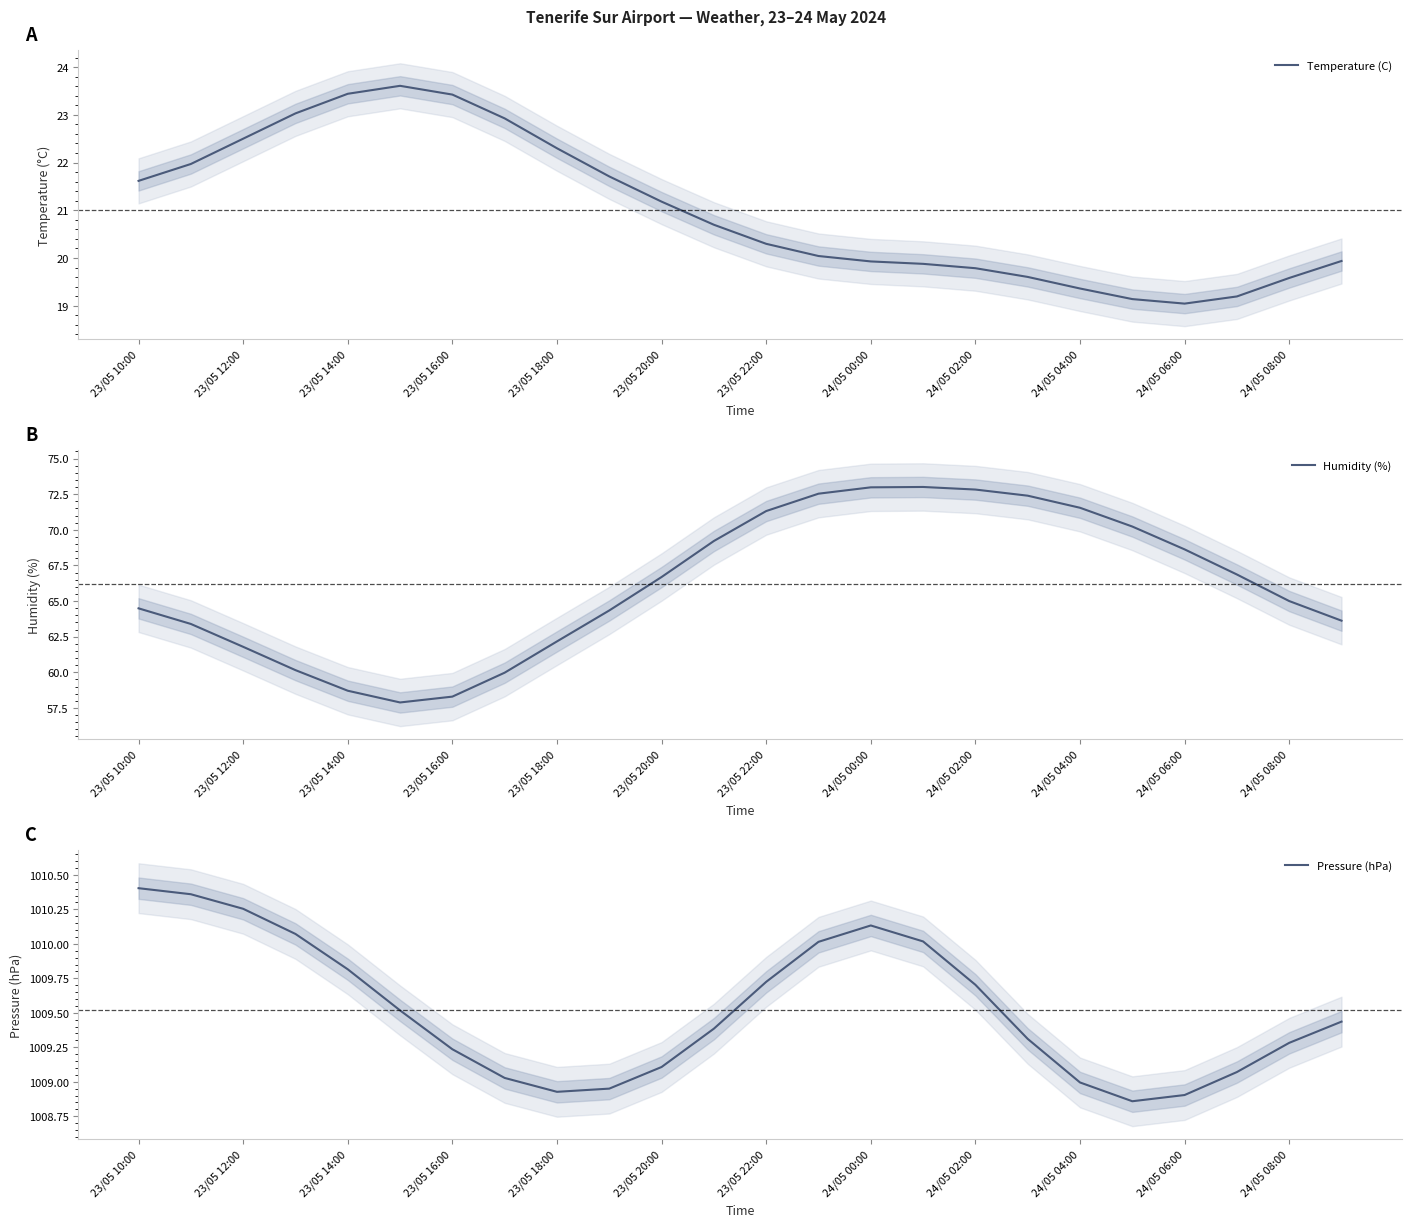

What is the minimum value for Humidity (%)?

57.9